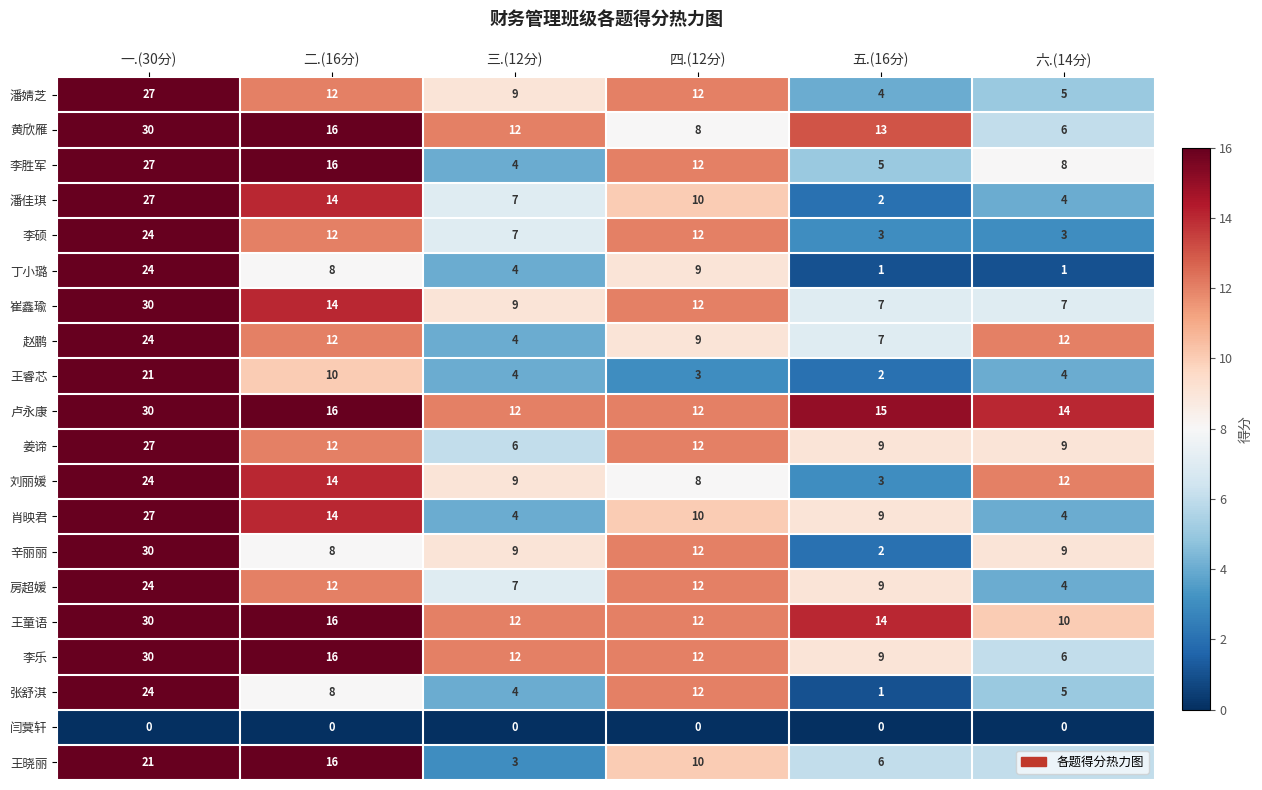

At how many categories does at least one series exceed 18?

1